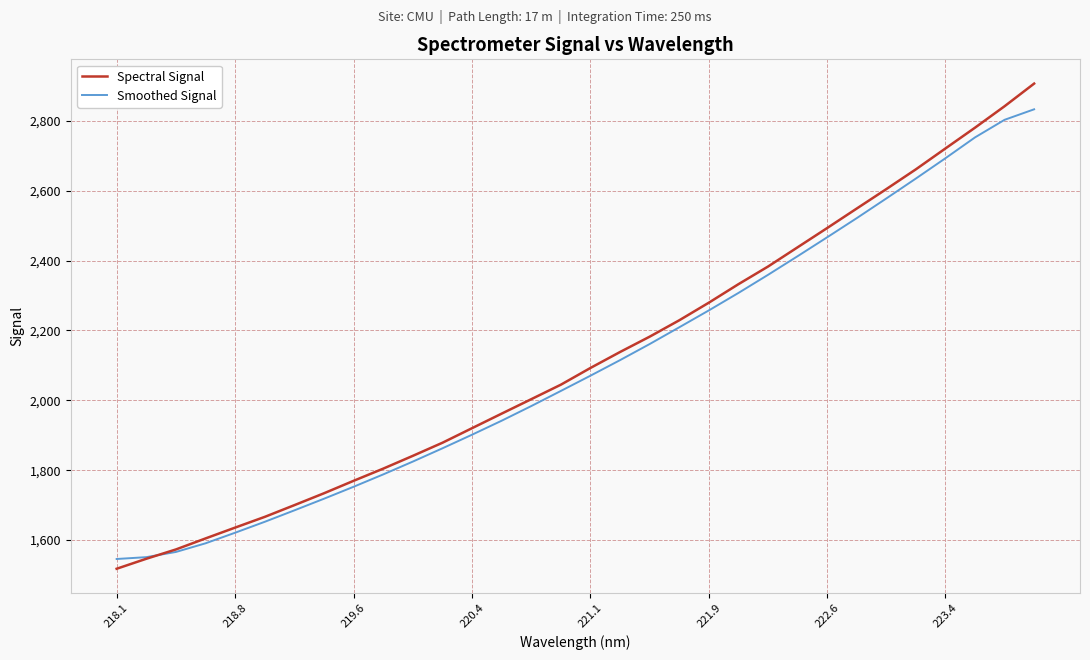

What is the sum of all Smoothed Signal values?

67191.6